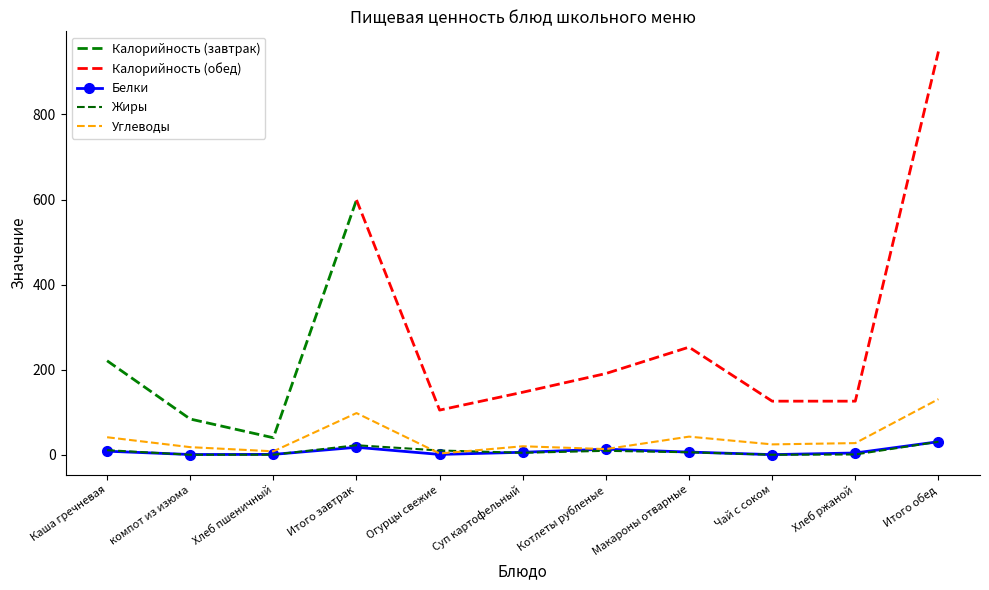

What is the difference between the second highest and minimum values in the Белки series?

17.3